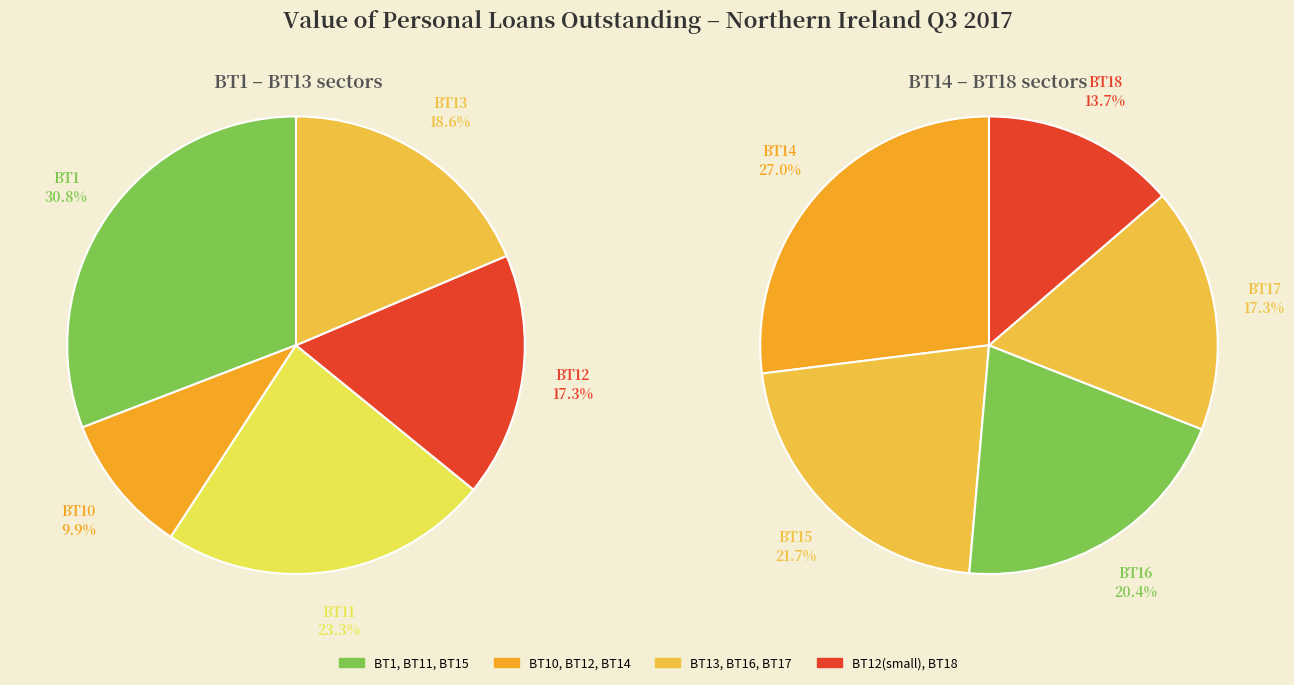

What is the smallest slice in the pie chart?

BT10